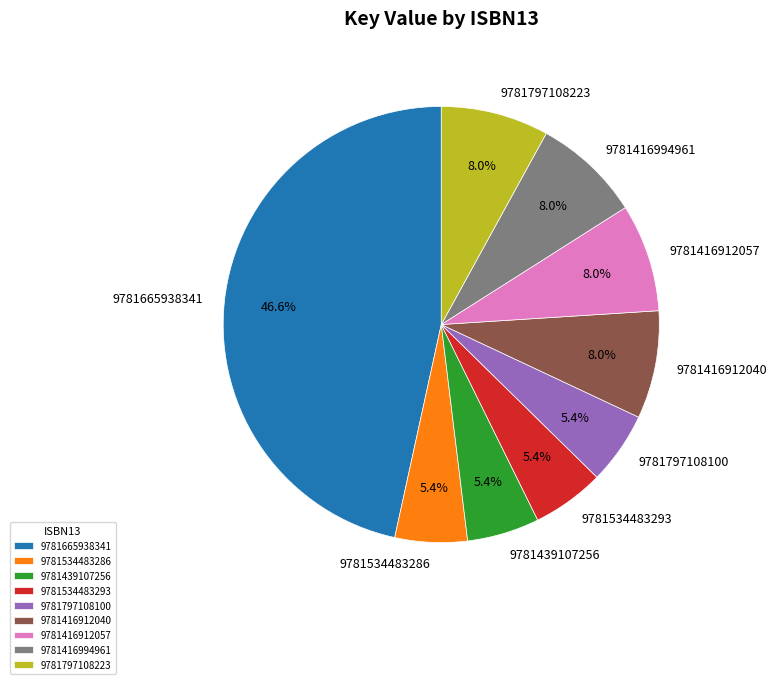

Between 9781534483293 and 9781416912057, which is larger?

9781416912057